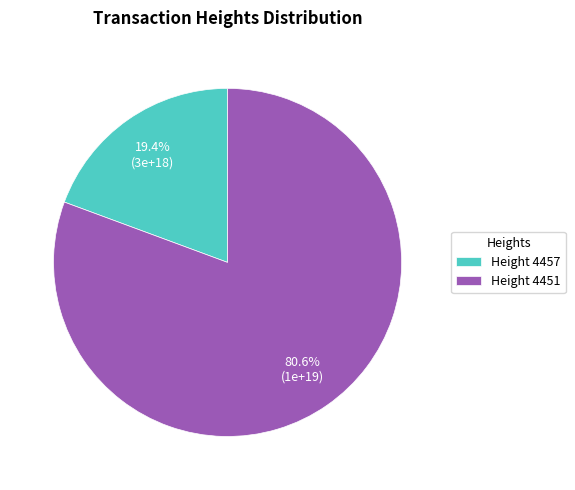

What is the ratio of the value at Height 4451 to the value at Height 4457?

4.2